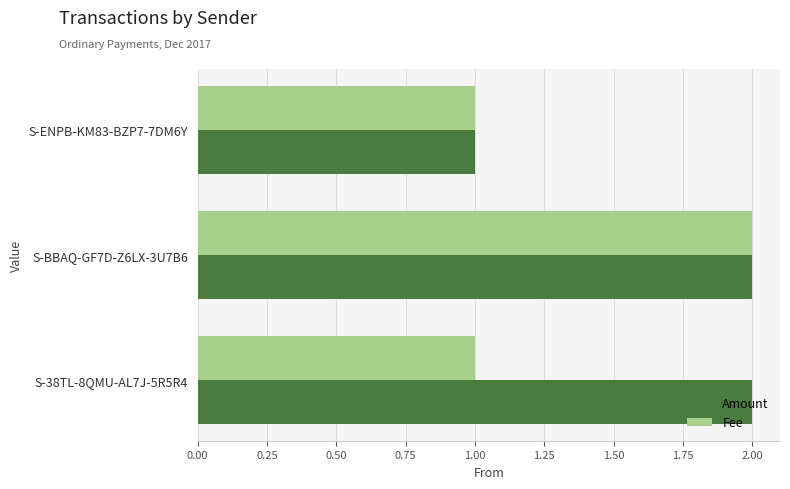

What is the difference between the maximum and minimum values in the Amount series?

1